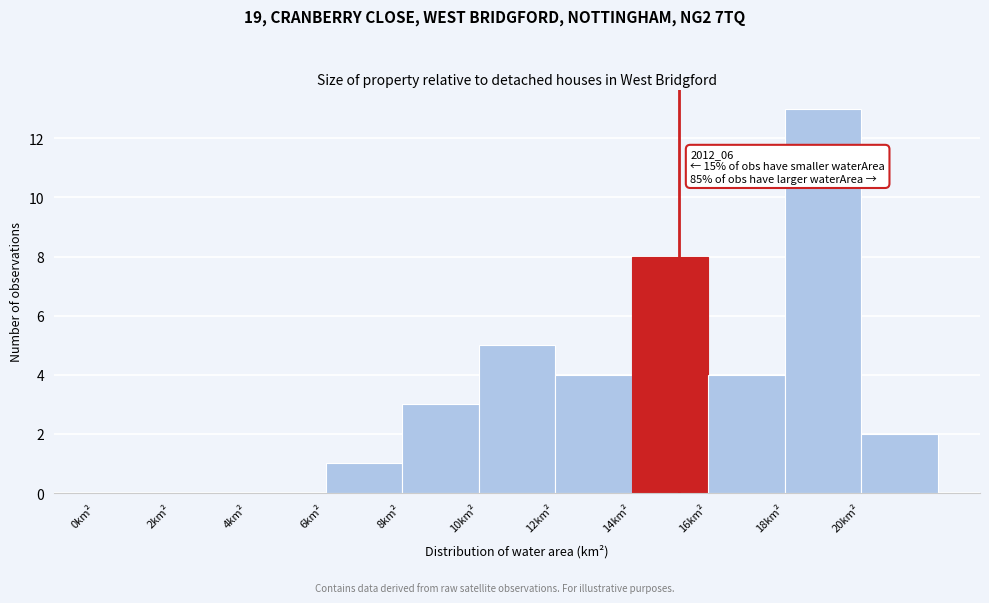

Over which range of the x-axis is the bar tallest?

18 to 20